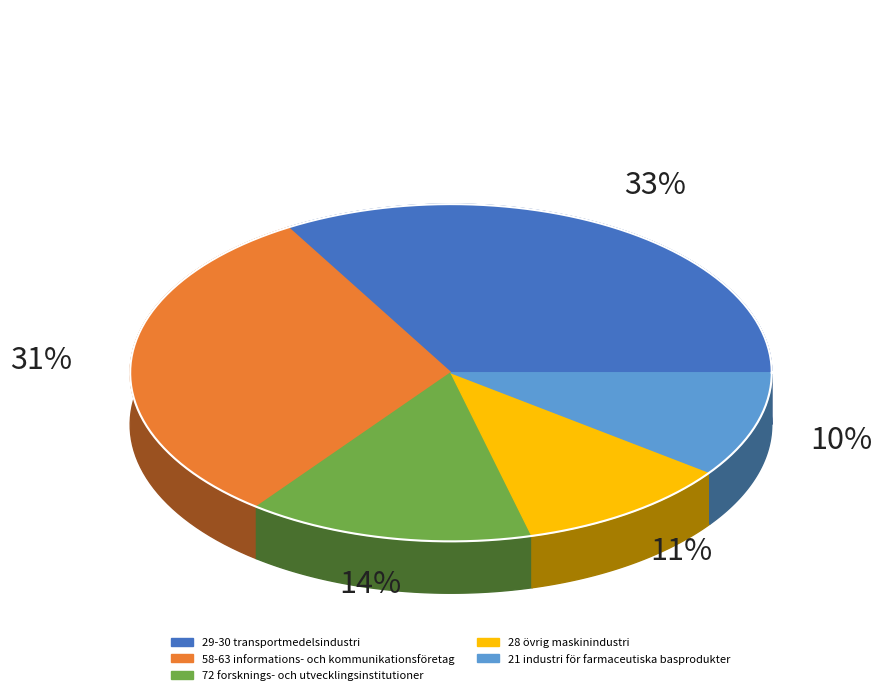

Is 72 forsknings- och utvecklingsinstitutioner the majority of the pie?

No